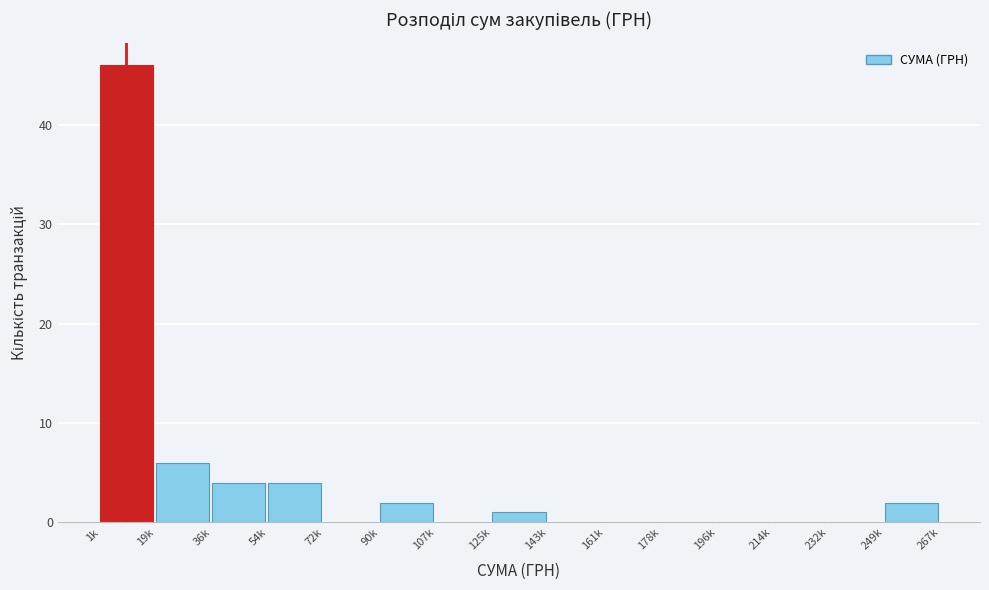

Reading left to right, list all the values displayed in this chart.

1k=46	19k=6	36k=4	54k=4	72k=0	90k=2	107k=0	125k=1	143k=0	161k=0	178k=0	196k=0	214k=0	232k=0	249k=2